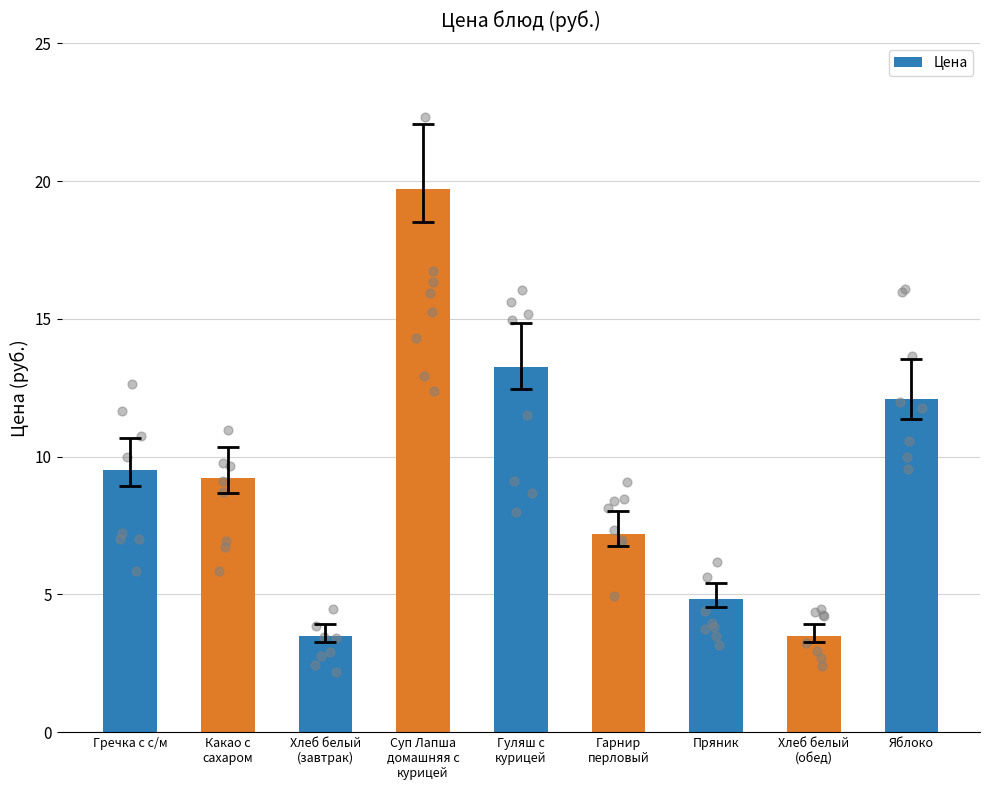

What is the ratio of the value at Яблоко to the value at Хлеб белый
(завтрак)?

3.5